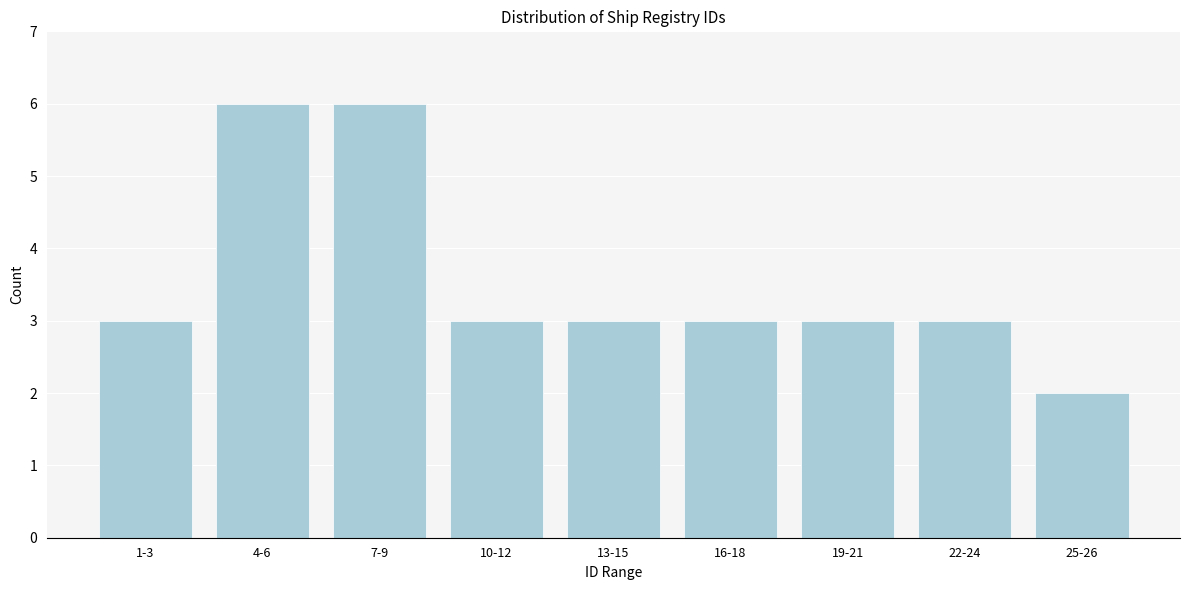

Reading right to left, what are all the values shown in this chart?

2	3	3	3	3	3	6	6	3